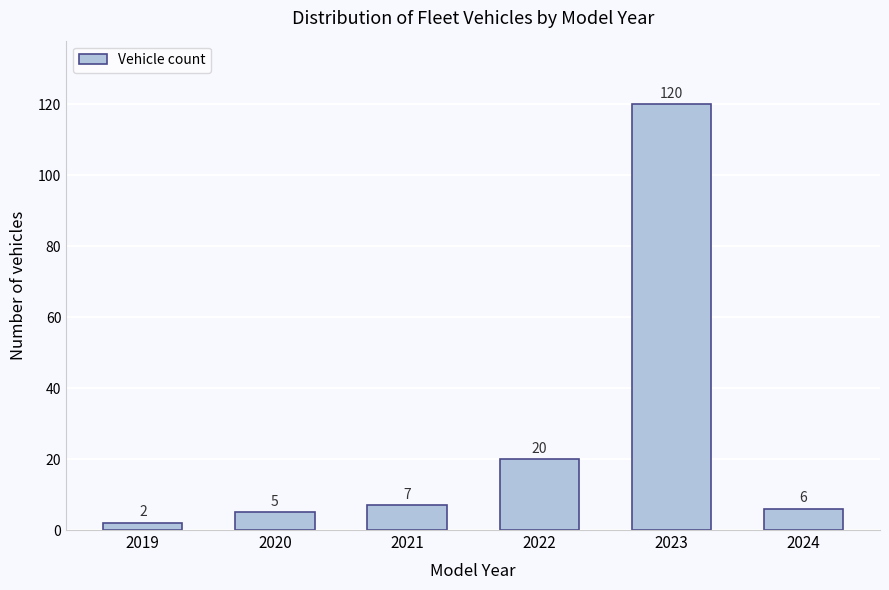

Reading left to right, list all the values displayed in this chart.

2	5	7	20	120	6